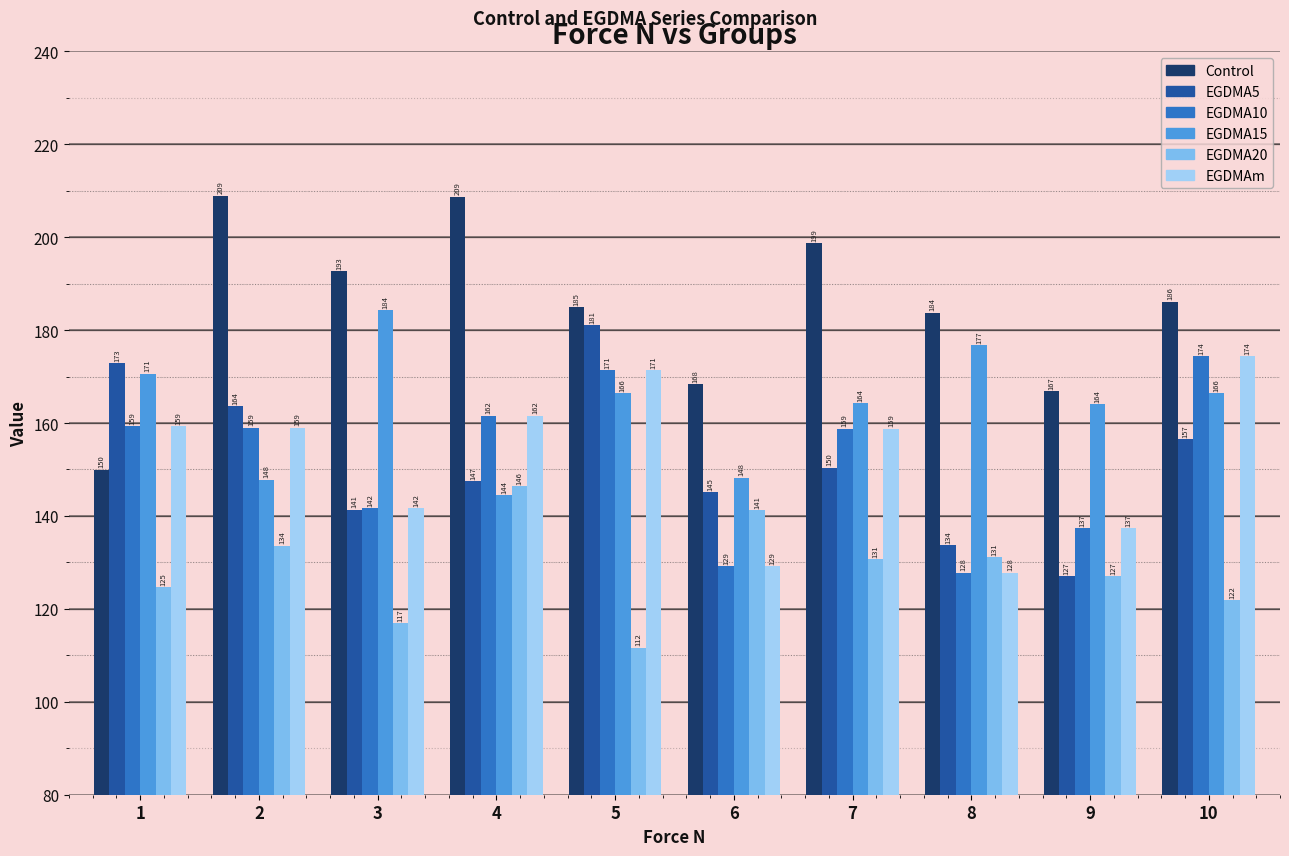

True or false: EGDMA5 has a value of 48.8 at 6.

False